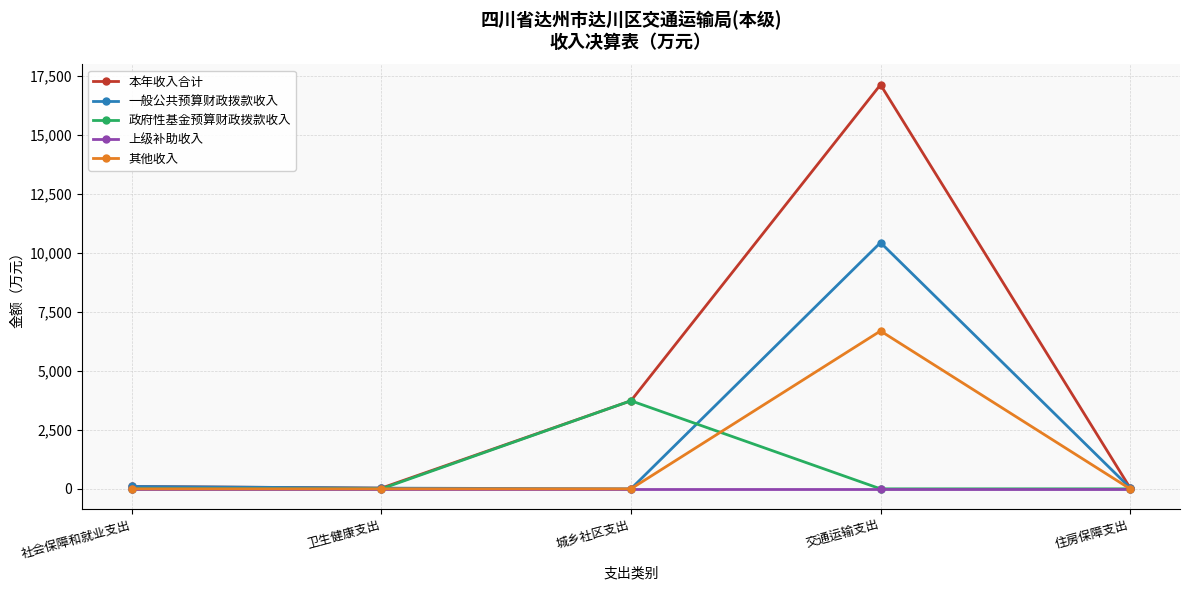

Is it true that 本年收入合计 equals 17131.3 at 交通运输支出?

True